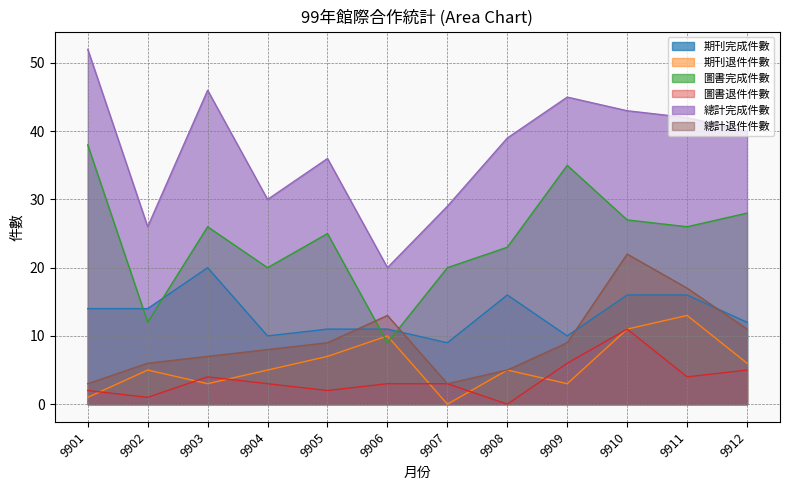

What is the approximate value of 總計完成件數 at 9902, to the nearest 5?

25